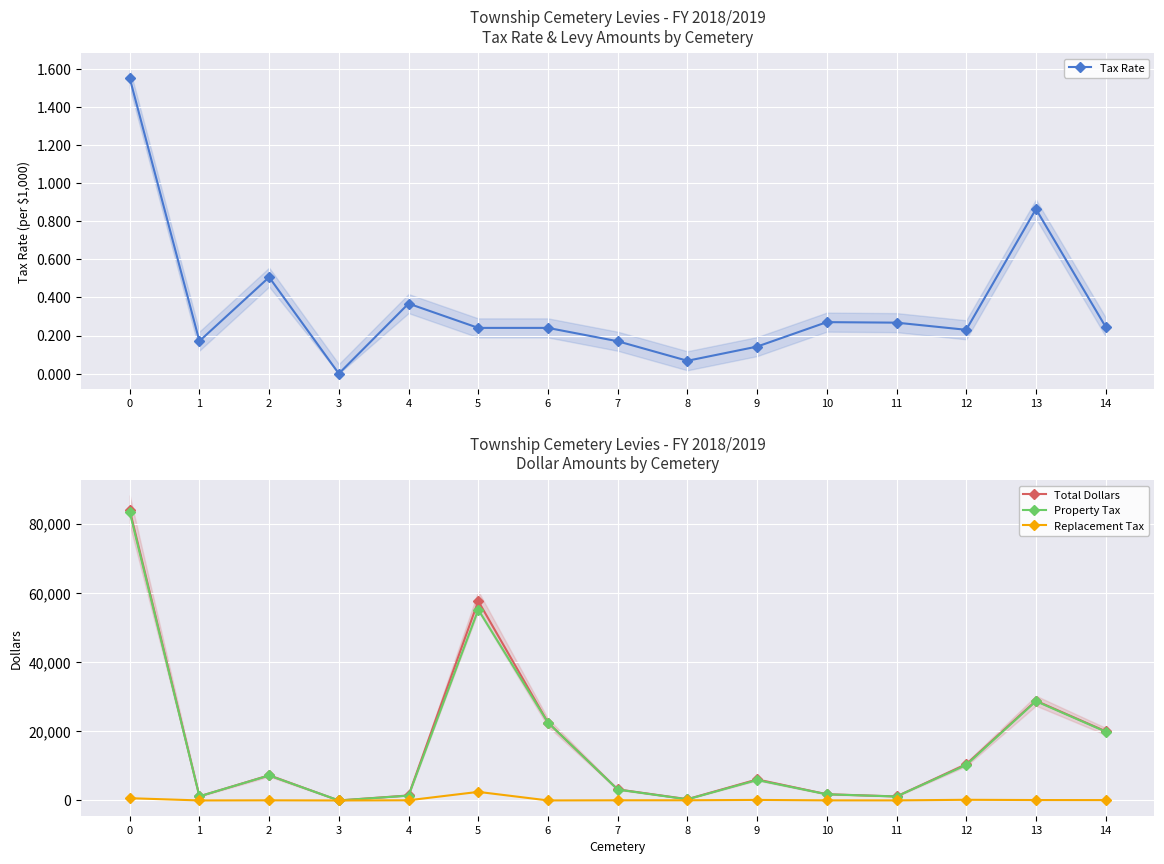

List the series in order of their peak value, highest first.

Total Dollars, Property Tax, Replacement Tax, Tax Rate